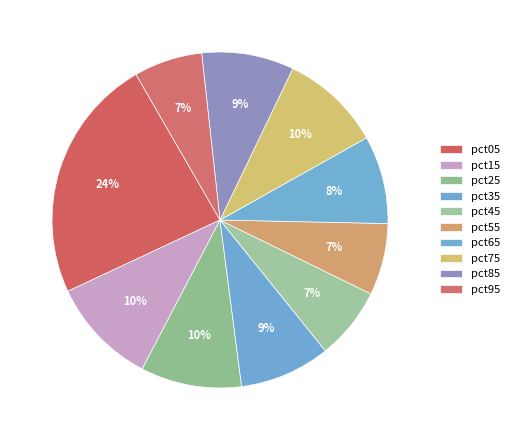

True or false: pct35 accounts for 14% of the total.

False